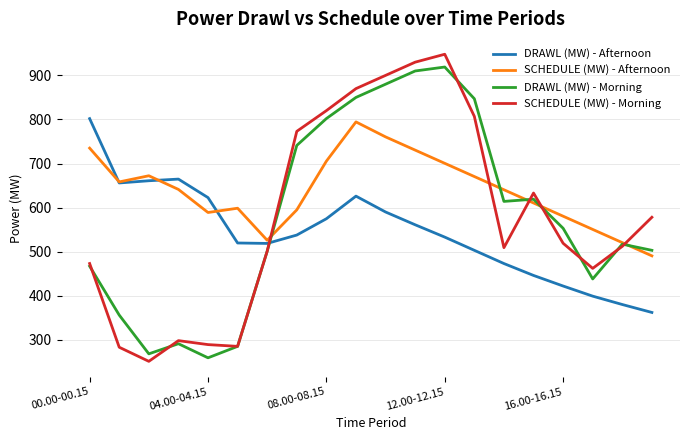

Which series has the largest total across all categories?

SCHEDULE (MW) - Afternoon